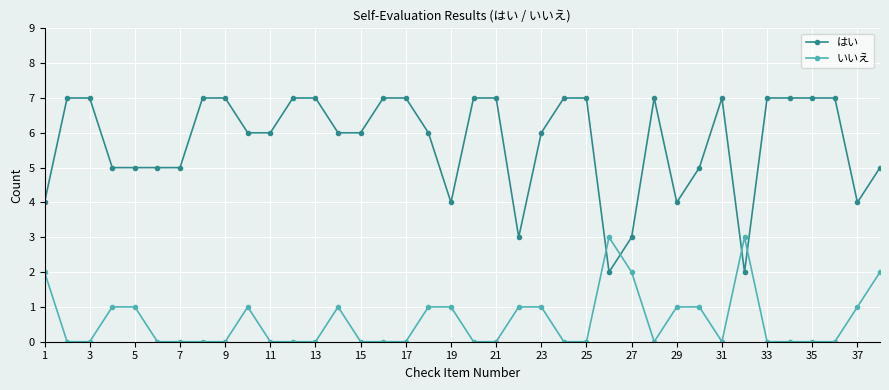

True or false: はい has more than 1 interior local peaks.

True